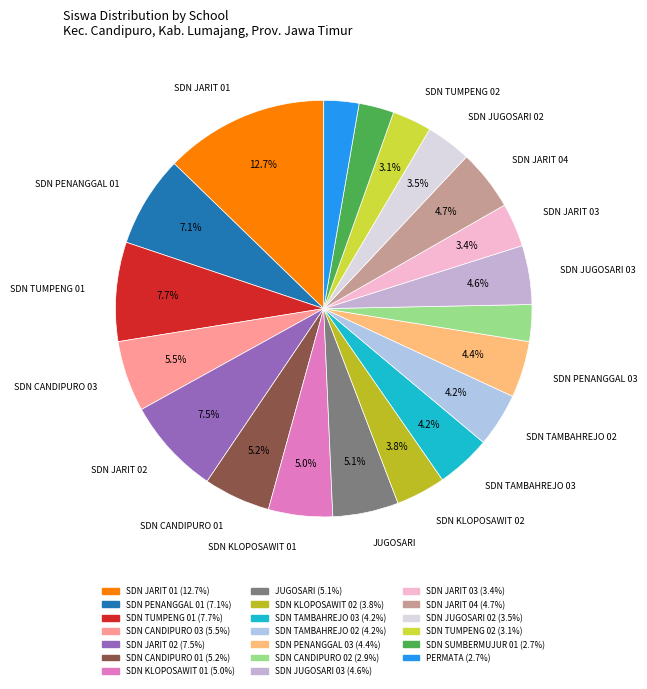

Count the number of slices in the pie.

20